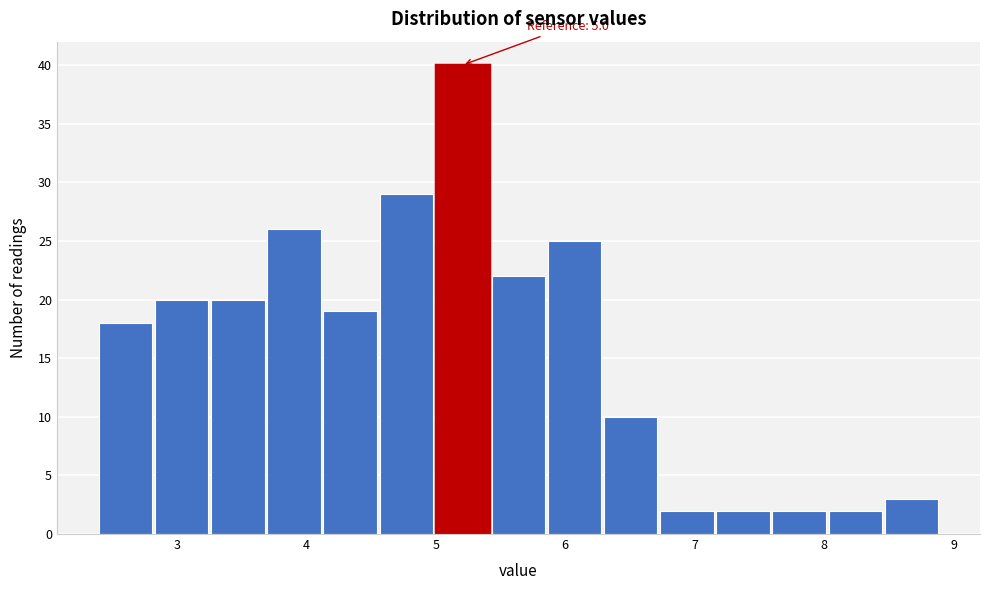

Over which range of the x-axis is the bar tallest?

5.0 to 5.4